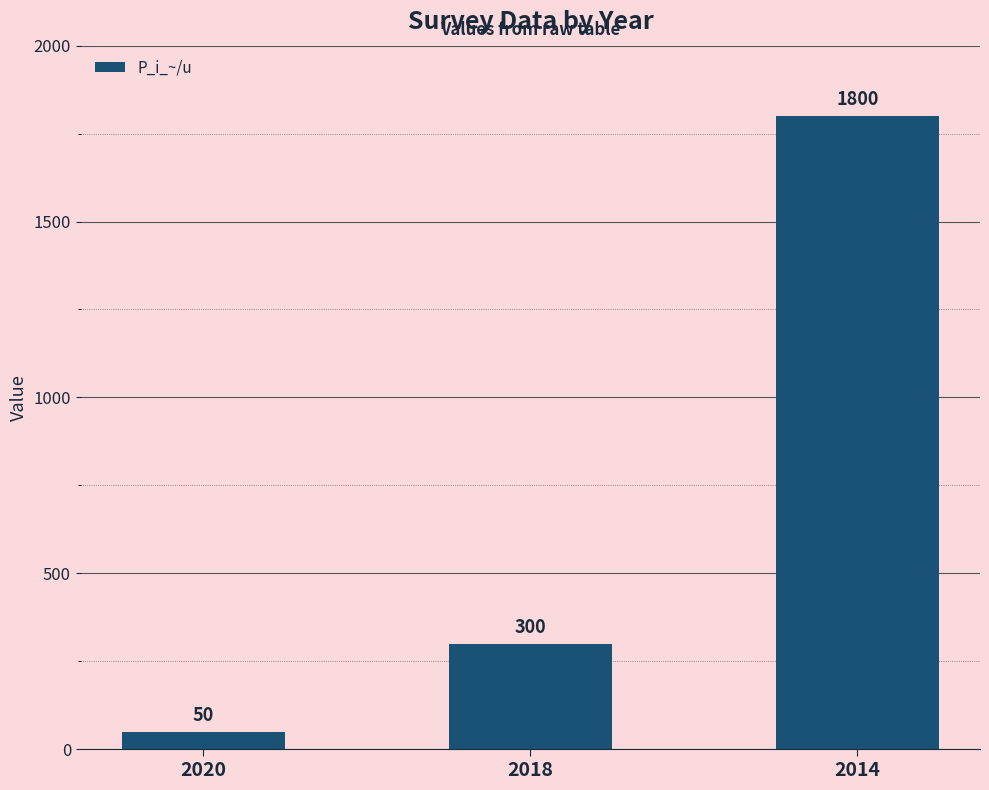

What is the difference between the maximum and minimum values?

1750